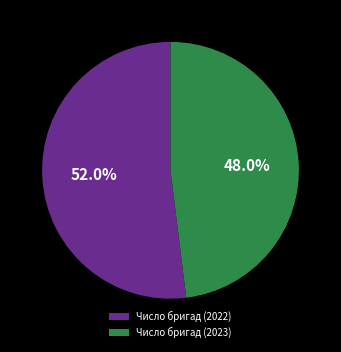

Does any single category account for the majority?

Yes